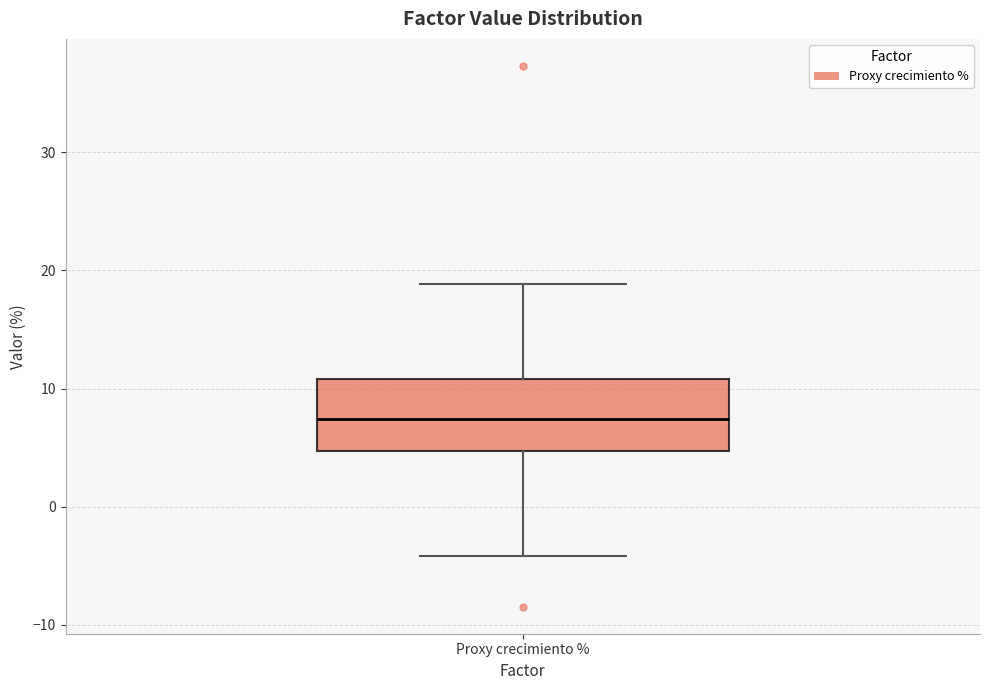

Read this box plot against the y-axis: the position of the median line, the range covered by the box, and the ends of both whiskers. The values are not printed on the chart, so give them approximately, as read against the axis.

median 7, box 5 to 11, whiskers -4 to 19